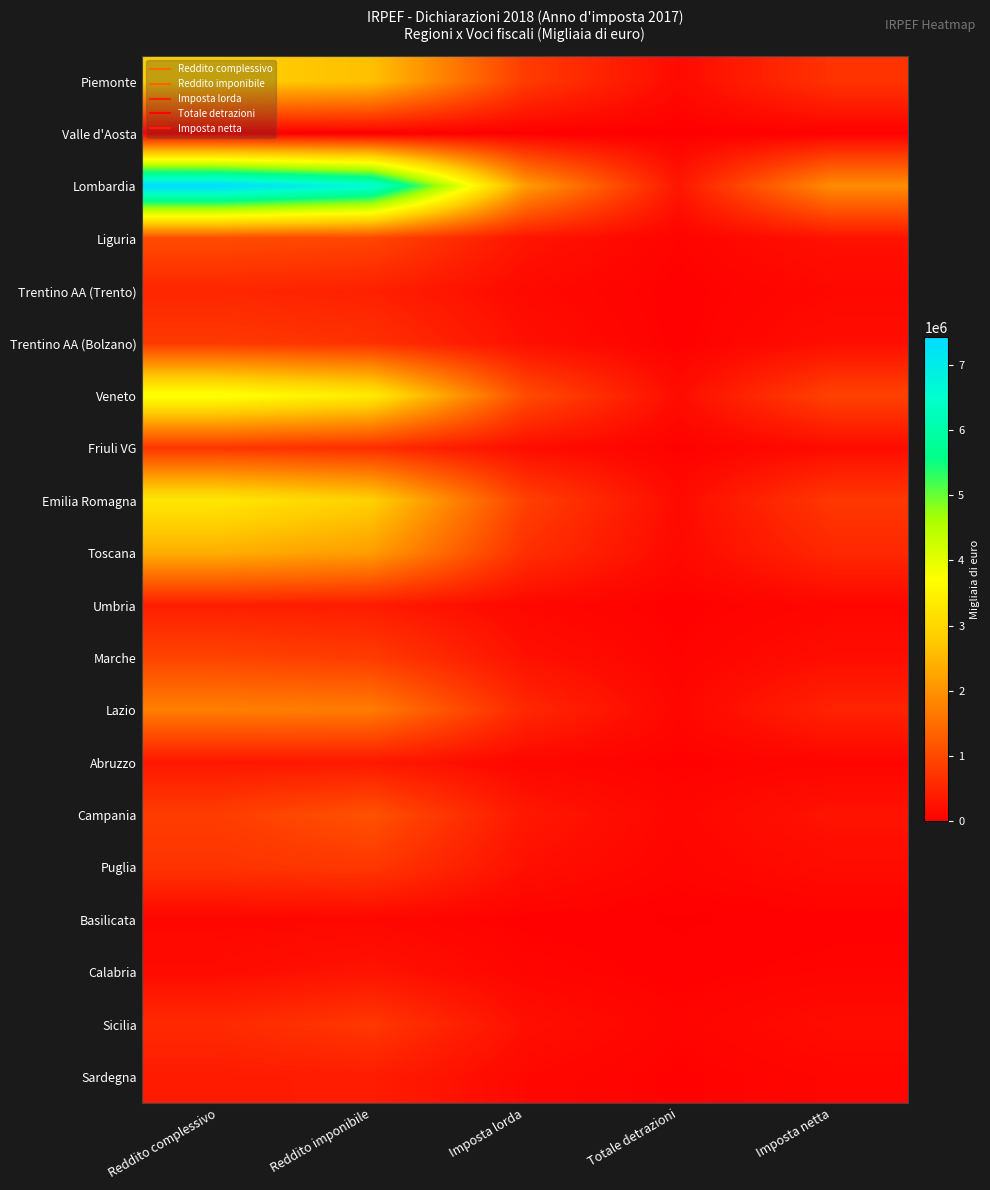

Which series changed the most between Reddito imponibile and Imposta netta?

Lombardia